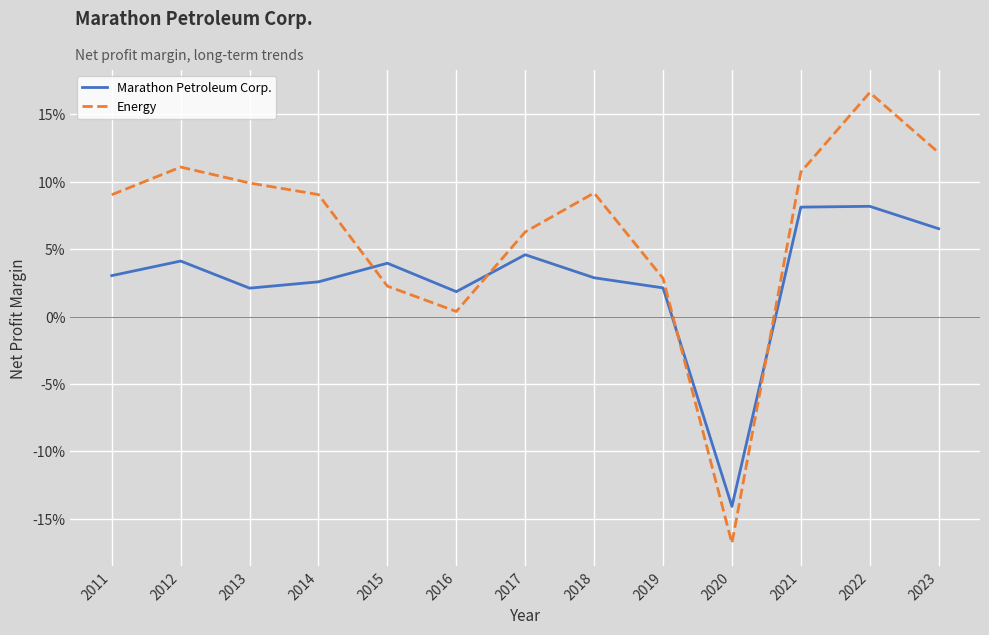

What are all the series names shown in the legend?

Marathon Petroleum Corp., Energy